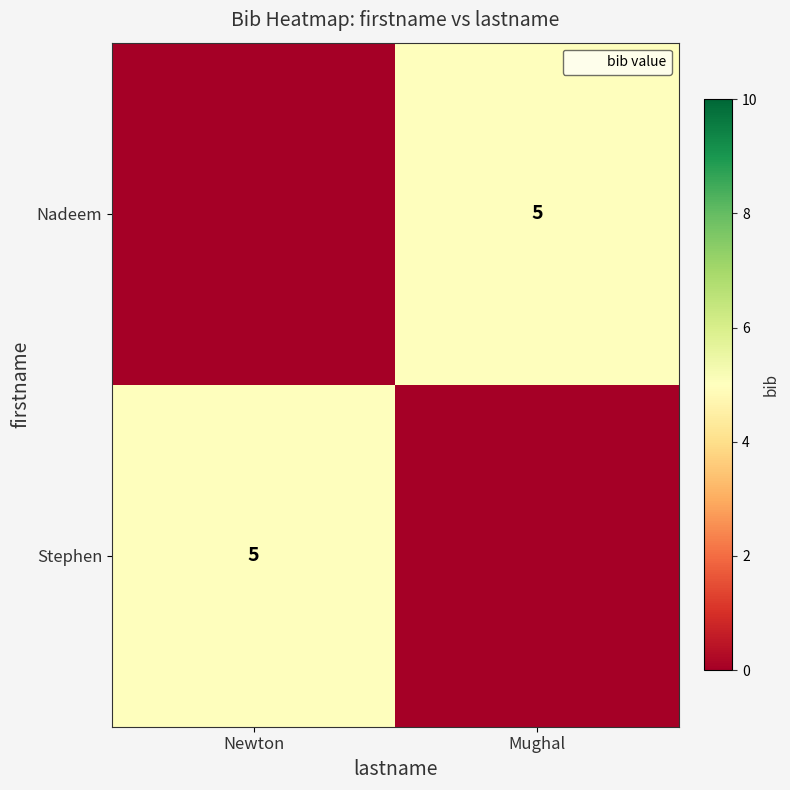

The value of Stephen at Newton is 5. True or false?

True